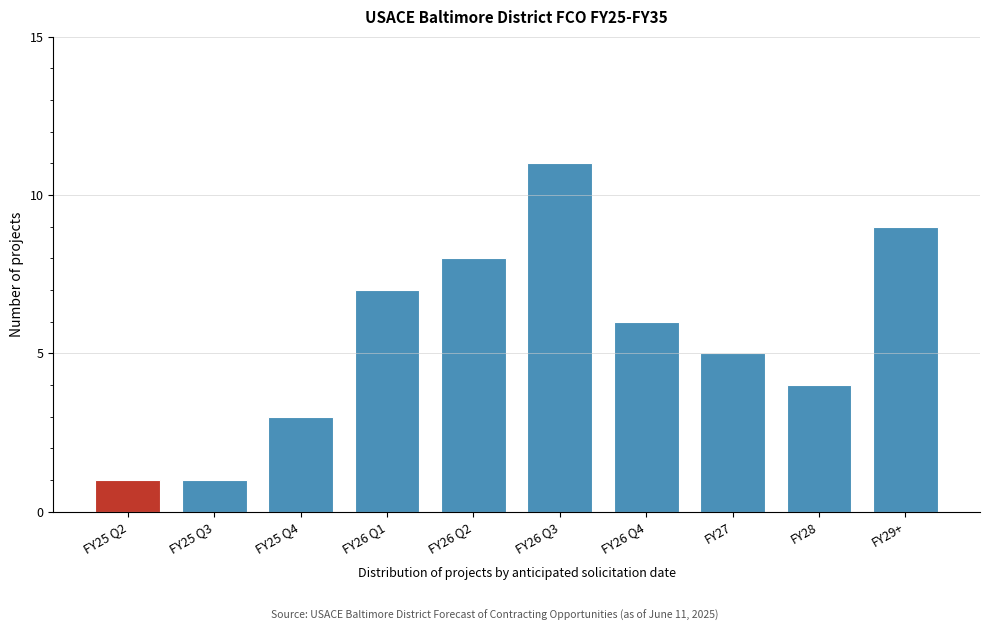

Reading right to left, extract all data points from this chart.

9	4	5	6	11	8	7	3	1	1